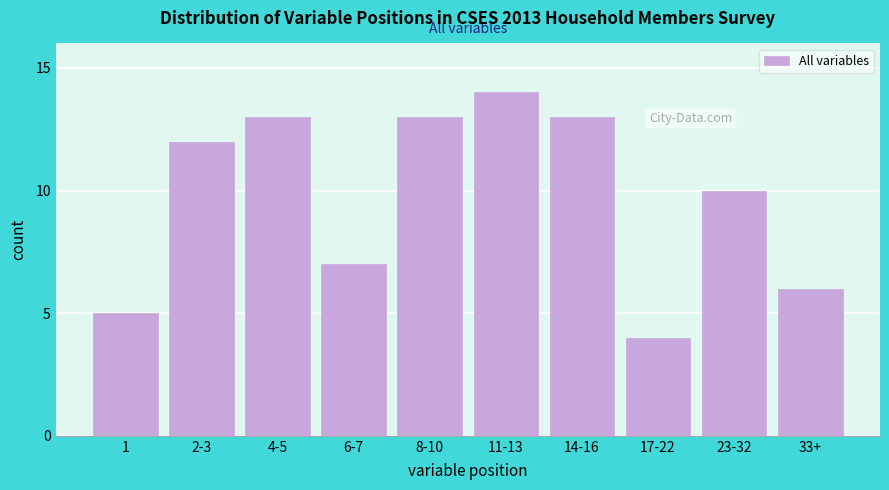

Reading left to right, list all the values displayed in this chart.

5	12	13	7	13	14	13	4	10	6